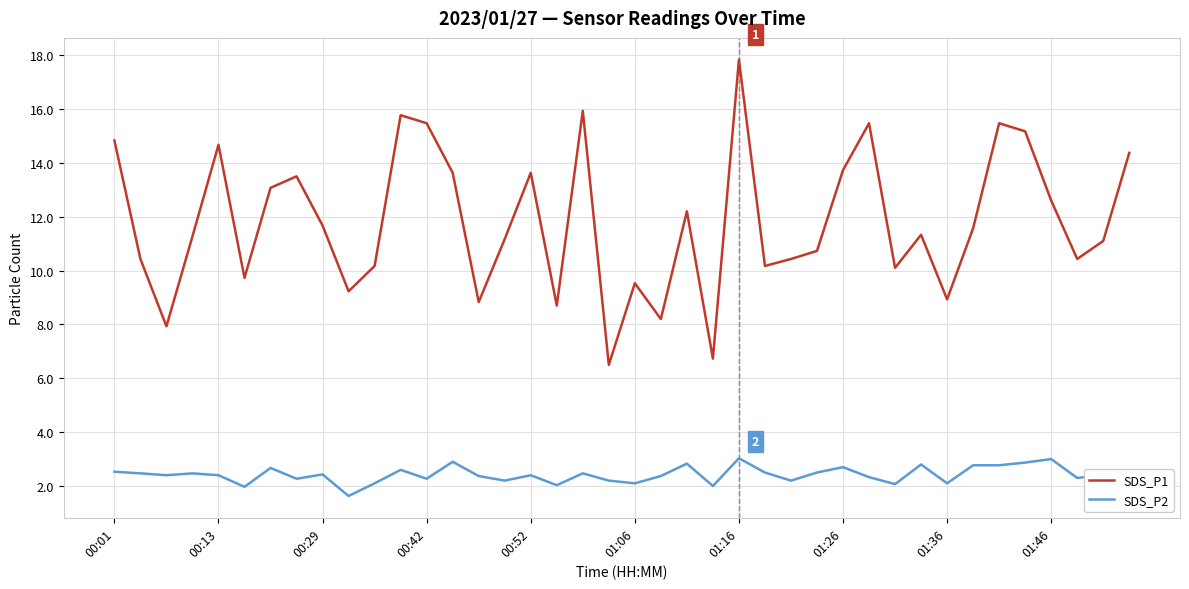

What are all the series names shown in the legend?

SDS_P1, SDS_P2